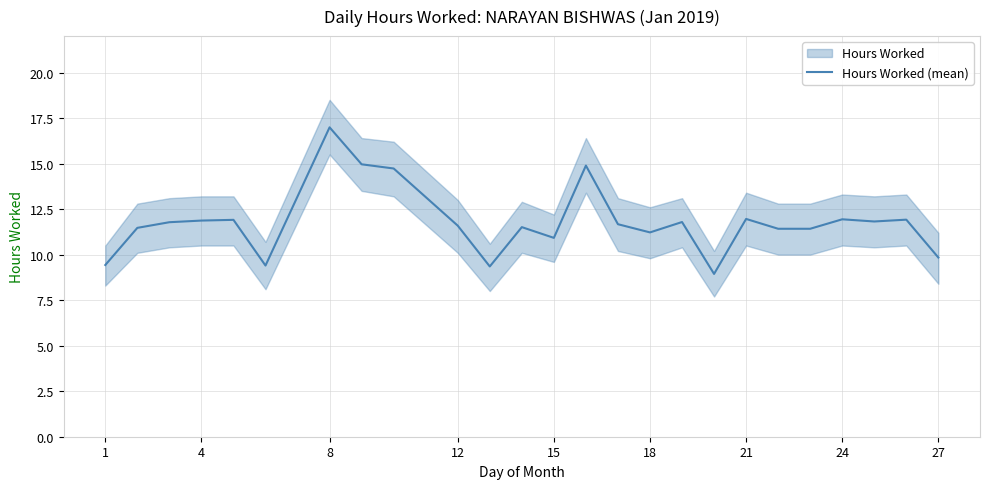

What is the maximum value for Hours Worked (mean)?

17.0